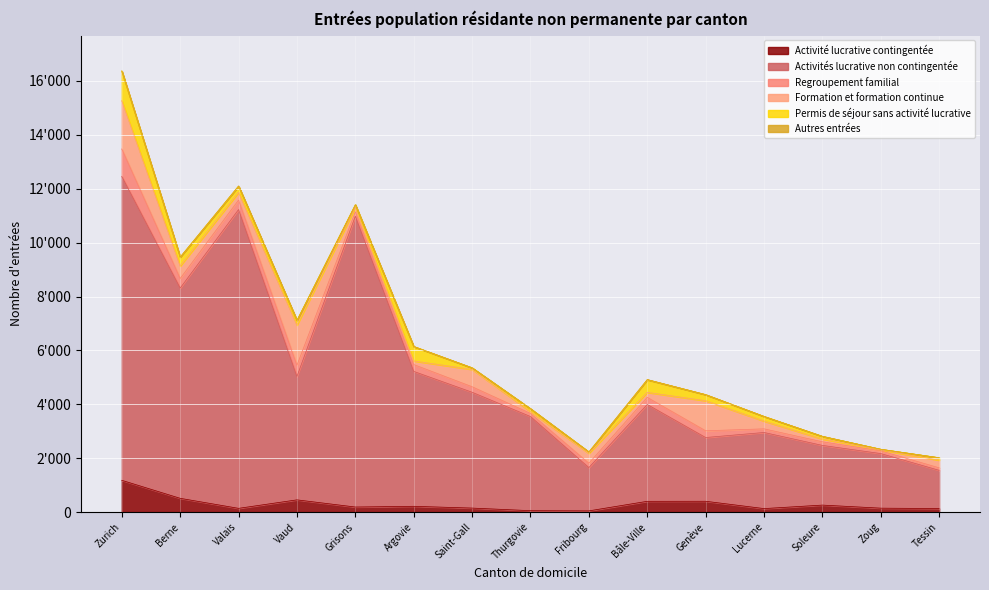

Between Bâle-Ville and Zurich, which is larger?

Zurich